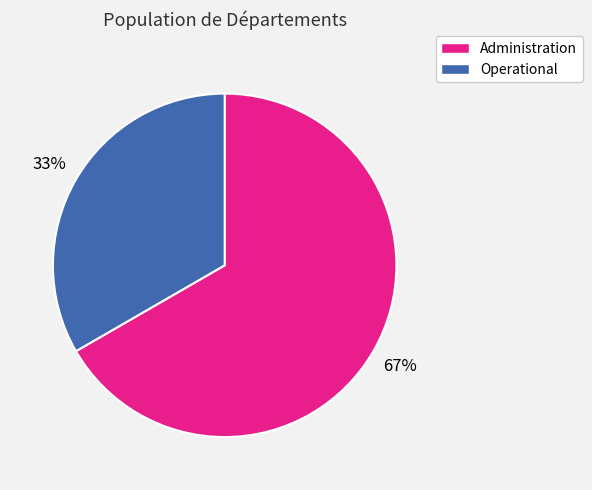

Which category has the smallest portion of the pie?

Operational